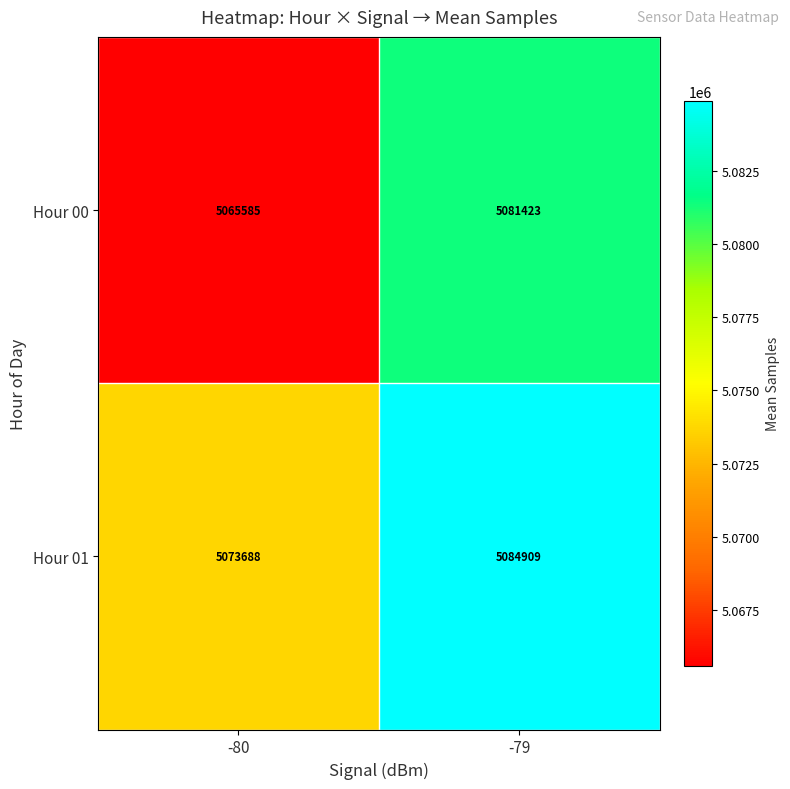

List the series in order of their overall mean, highest first.

Hour 01, Hour 00